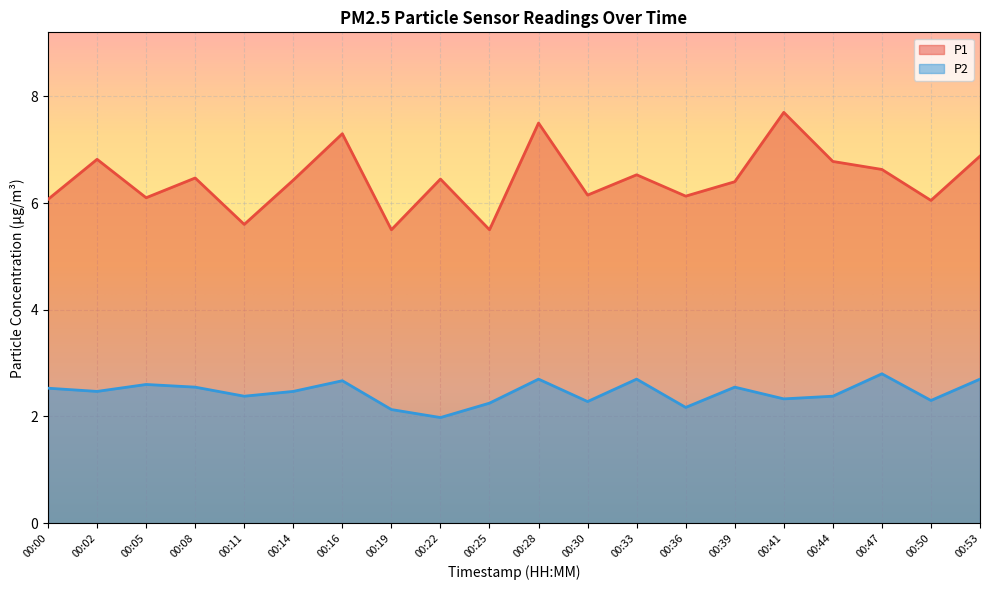

How many interior local valleys does the P1 series have?

7